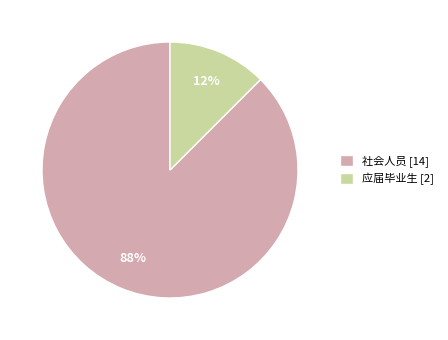

Which has a higher value, 应届毕业生 [2] or 社会人员 [14]?

社会人员 [14]